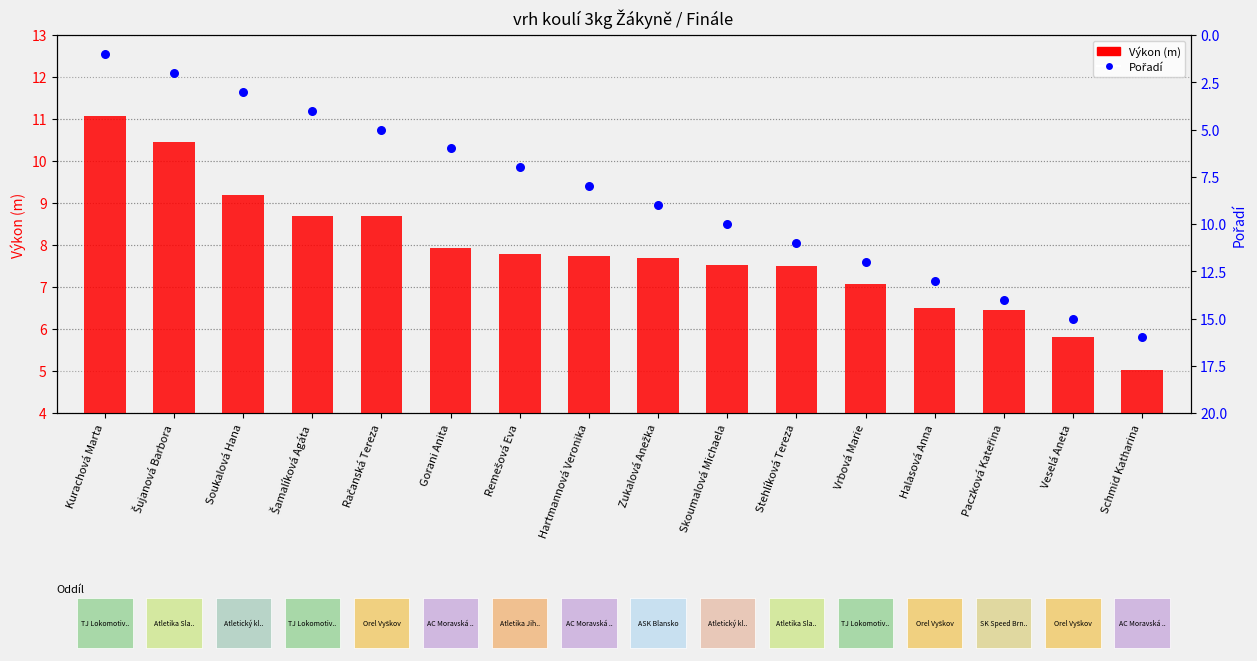

Which series reaches the maximum Y coordinate?

Pořadí